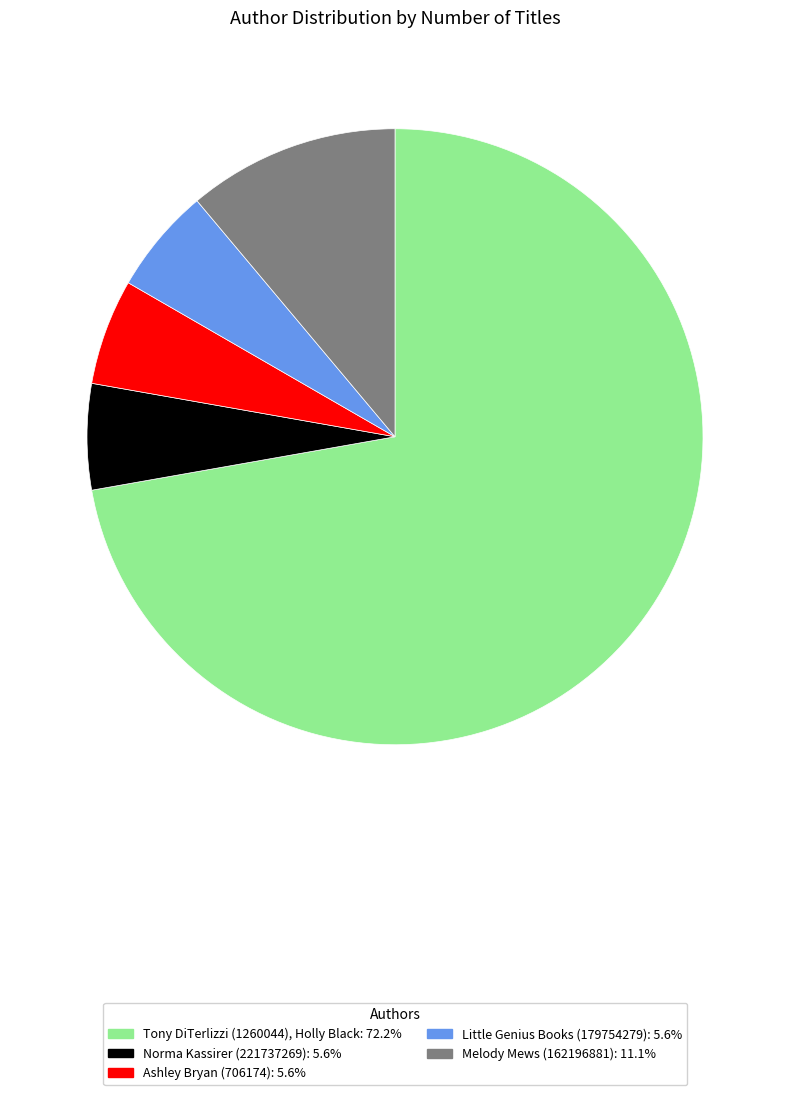

Which category has the biggest portion of the pie?

Tony DiTerlizzi (1260044), Holly Black